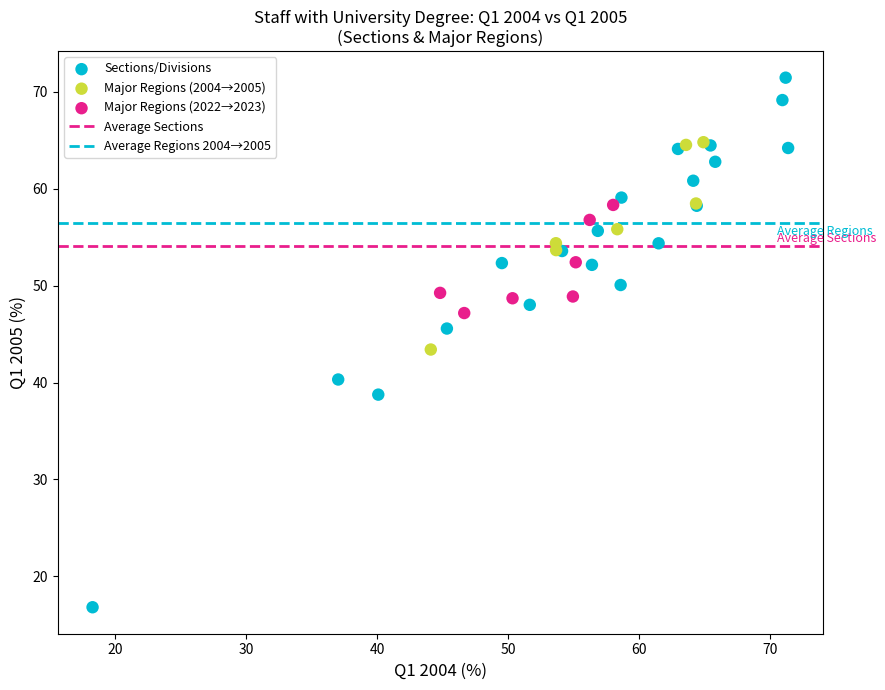

Which series contains the highest Y value?

Sections/Divisions